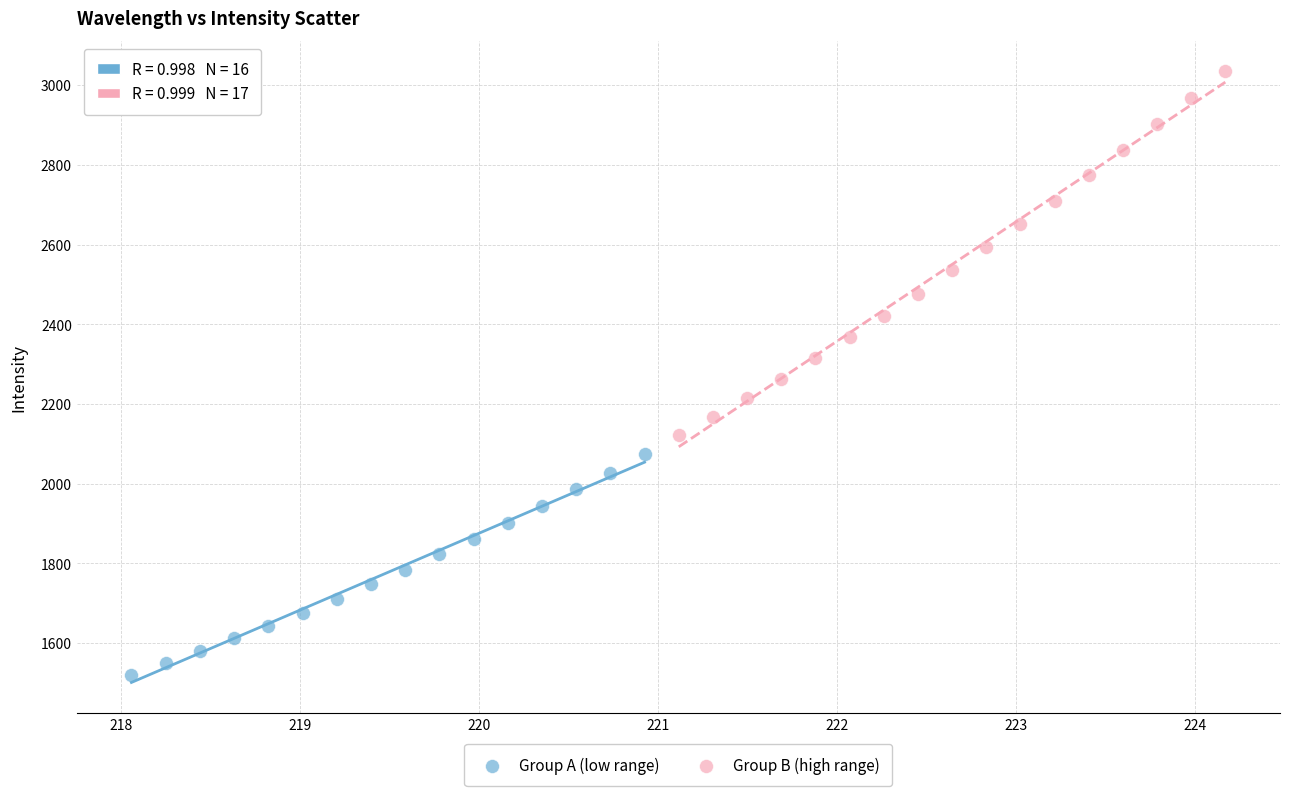

Which series contains the highest Y value?

Group B (high range)